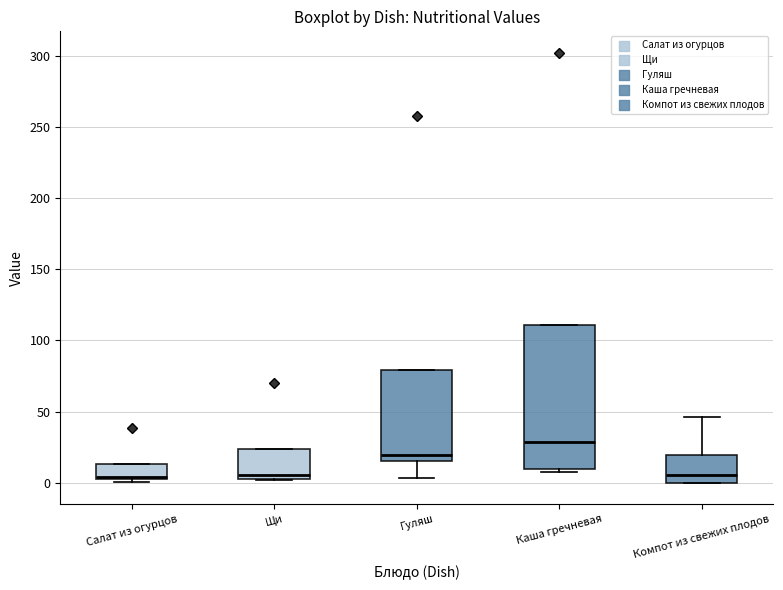

Which box is the tallest, from its lower edge to its upper edge?

Каша гречневая